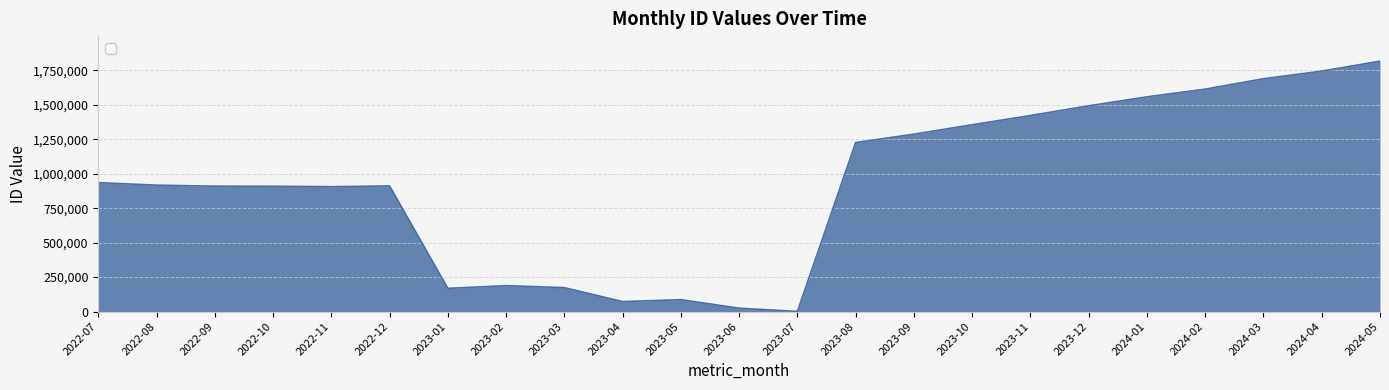

Is it true that the value at 2023-10 is 2013309?

False